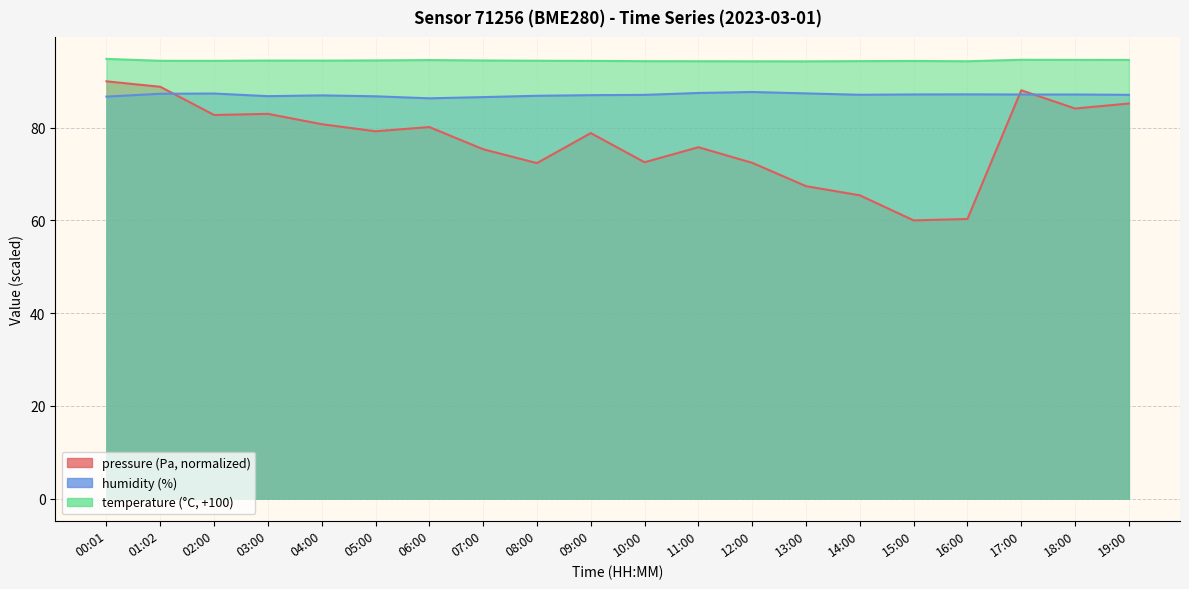

Reading left to right, transcribe all the data shown in this chart.

pressure: 90.0	88.8	82.7	83.0	80.8	79.2	80.1	75.3	72.4	78.8	72.5	75.8	72.4	67.4	65.4	60.0	60.3	88.1	84.1	85.2
humidity: 86.7	87.3	87.4	86.8	87.0	86.8	86.3	86.6	86.9	87.0	87.1	87.5	87.7	87.4	87.1	87.2	87.2	87.2	87.2	87.1
temperature: 94.8	94.4	94.4	94.5	94.5	94.5	94.6	94.5	94.4	94.4	94.3	94.3	94.3	94.3	94.4	94.4	94.3	94.7	94.6	94.6